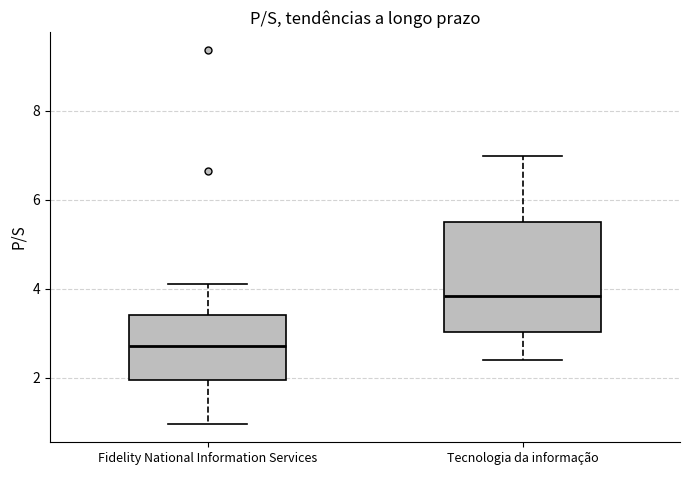

Reading left to right, read every box against the y-axis: the position of its median line, the range the box covers, and the ends of its whiskers. The values are not printed on the chart, so give them approximately, as read against the axis.

Fidelity National Information Services: median 2.8, box 2.0 to 3.4, whiskers 1.0 to 4.2
Tecnologia da informação: median 3.8, box 3.0 to 5.6, whiskers 2.4 to 7.0